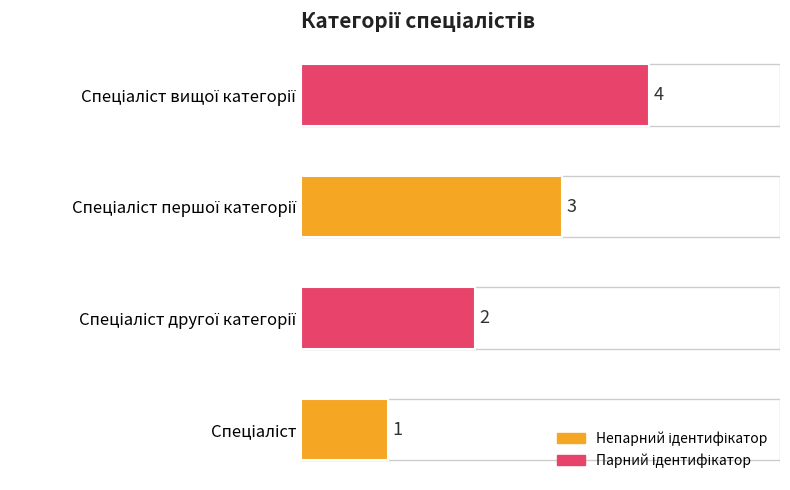

What is the difference between the maximum and minimum values?

3